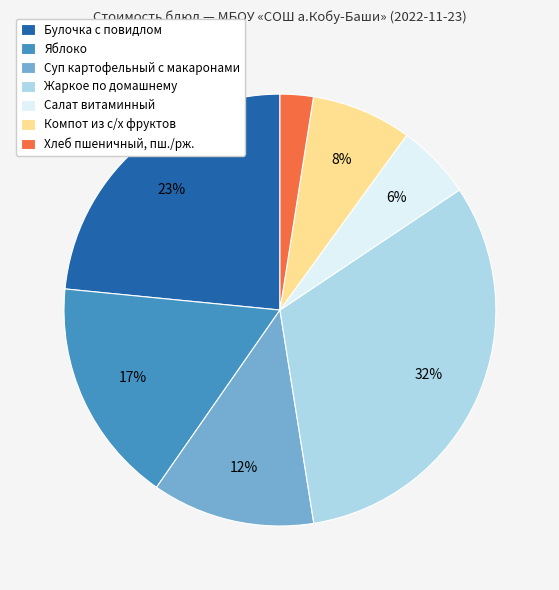

To the nearest percent, what is the average slice percentage?

14%